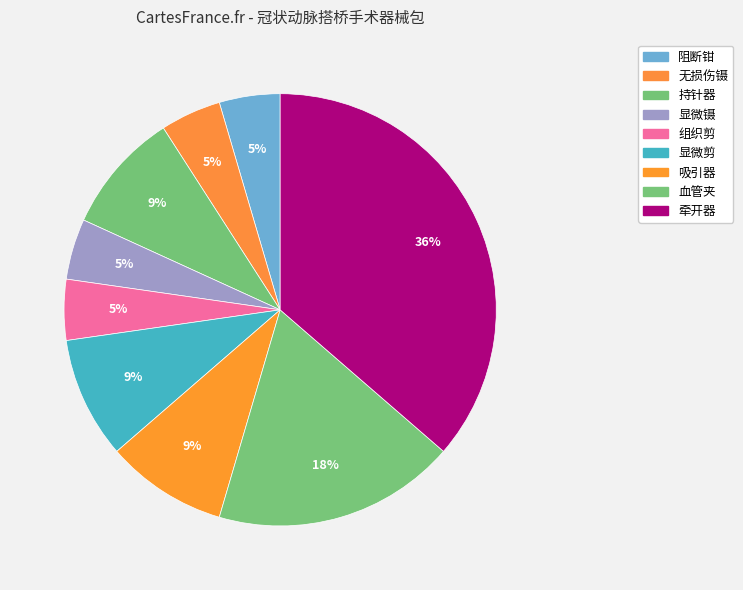

How many segments does this pie chart have?

9